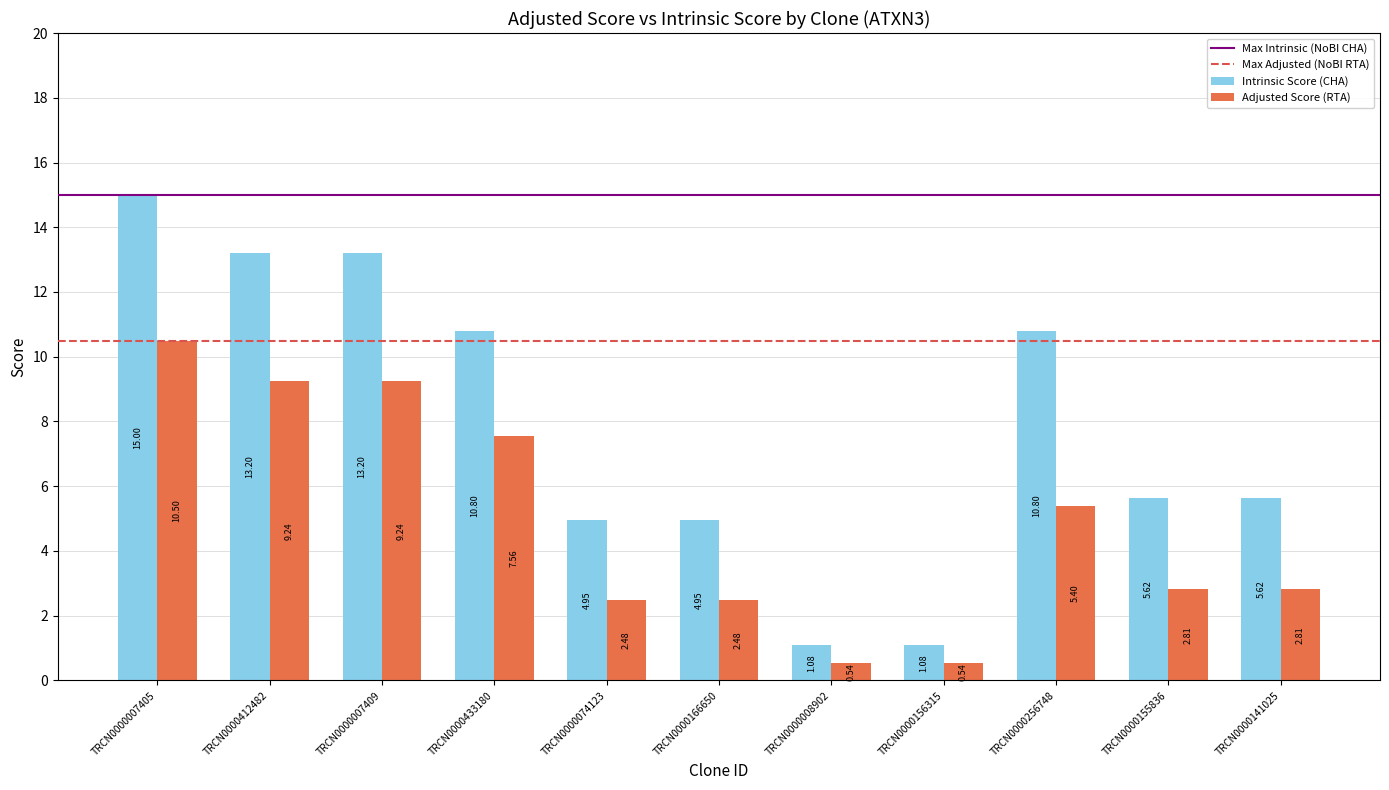

Count the number of data series in this chart.

2